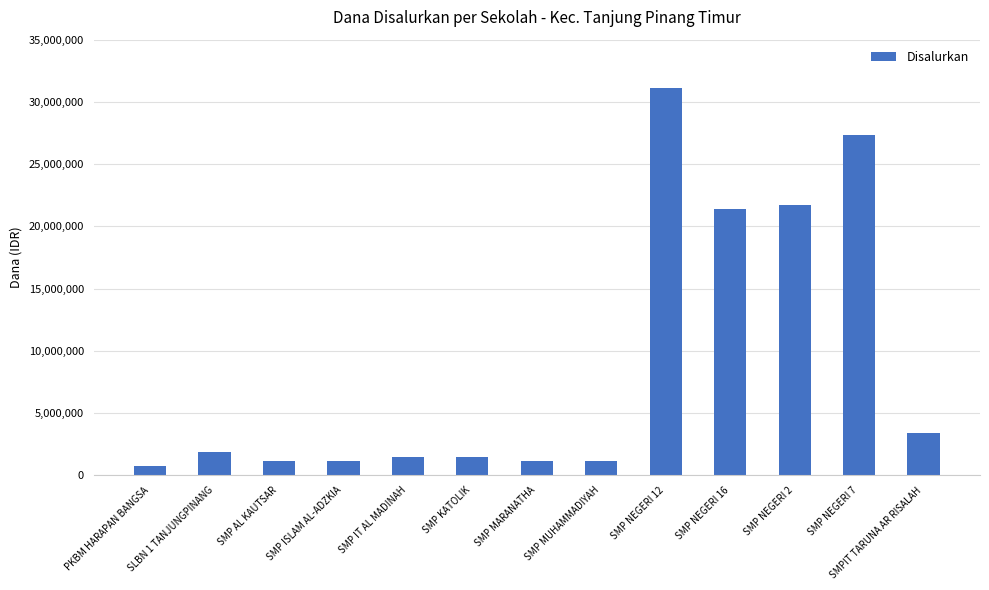

Reading left to right, what are all the values shown in this chart?

750000	1875000	1125000	1125000	1500000	1500000	1125000	1125000	31125000	21375000	21750000	27375000	3375000